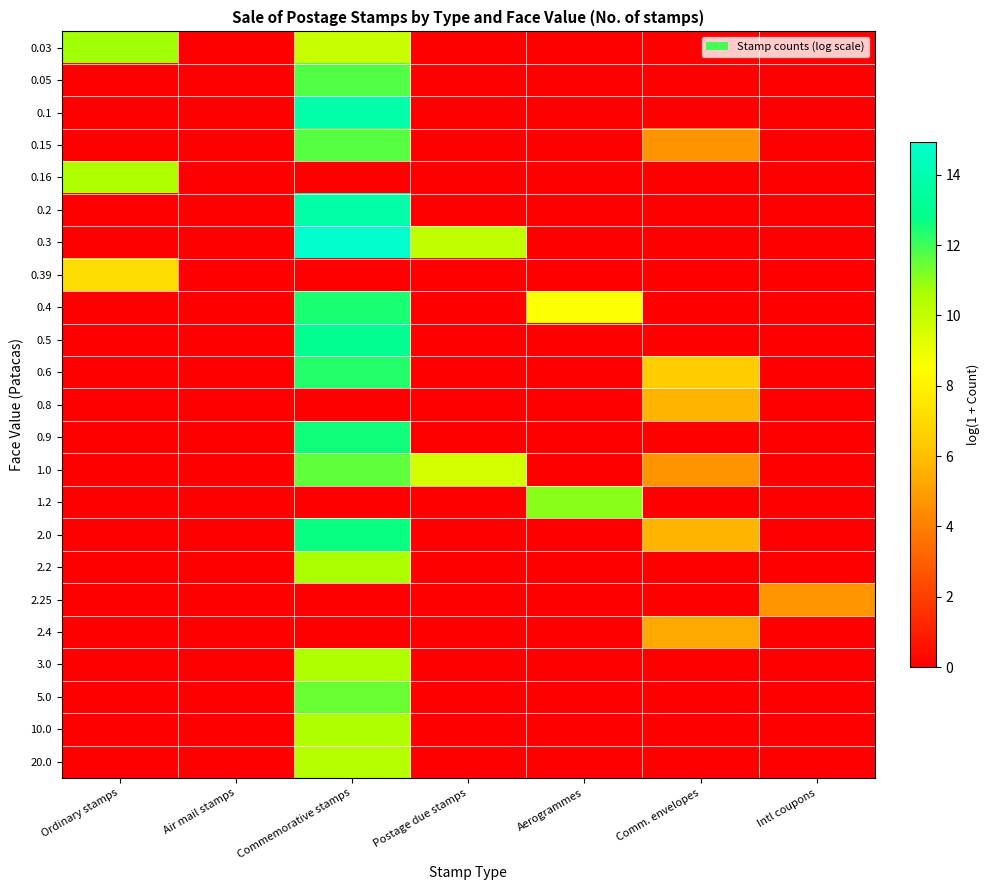

Rank the series at Ordinary stamps from highest to lowest value.

0.03, 0.16, 0.39, 0.05, 0.1, 0.15, 0.2, 0.3, 0.4, 0.5, 0.6, 0.8, 0.9, 1.0, 1.2, 2.0, 2.2, 2.25, 2.4, 3.0, 5.0, 10.0, 20.0